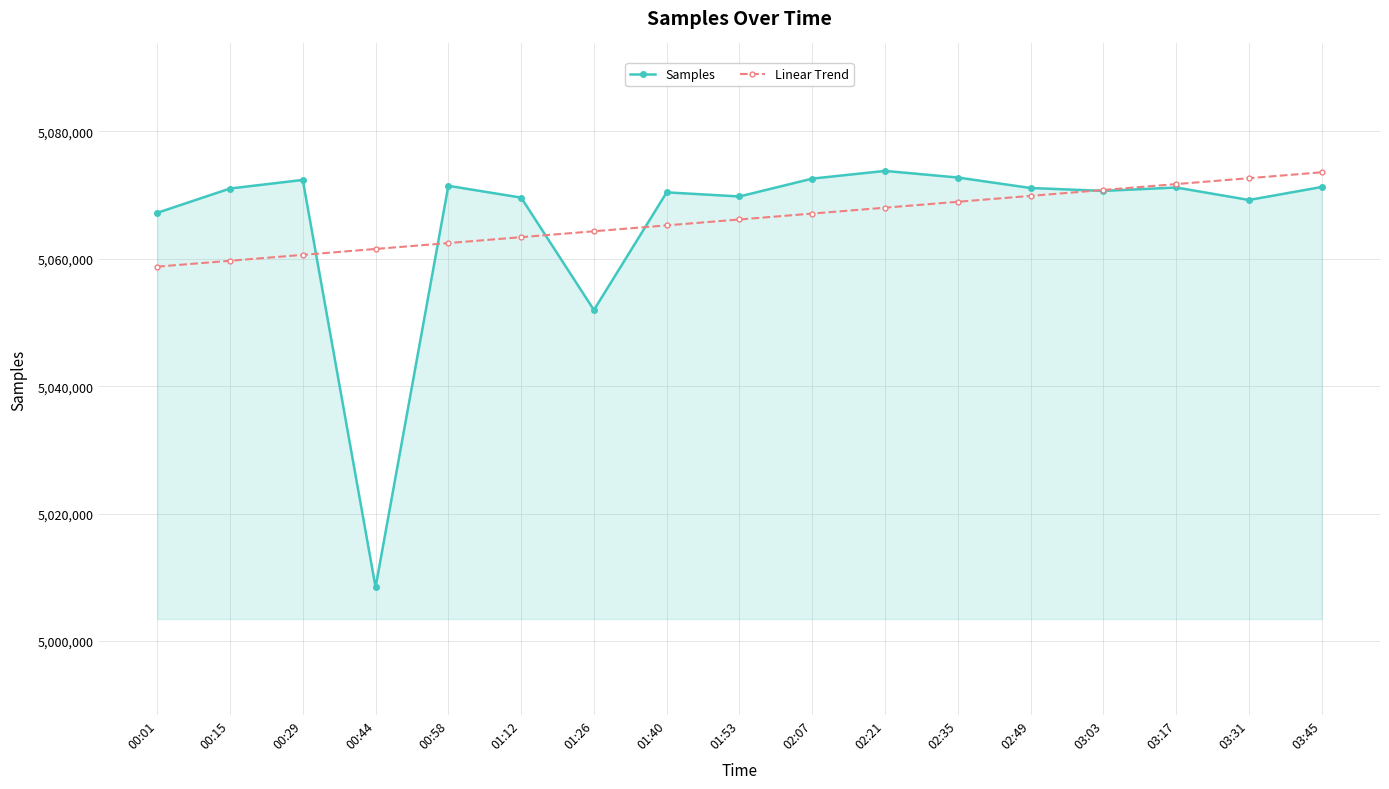

What is the label of the 4th point from the right?

03:03